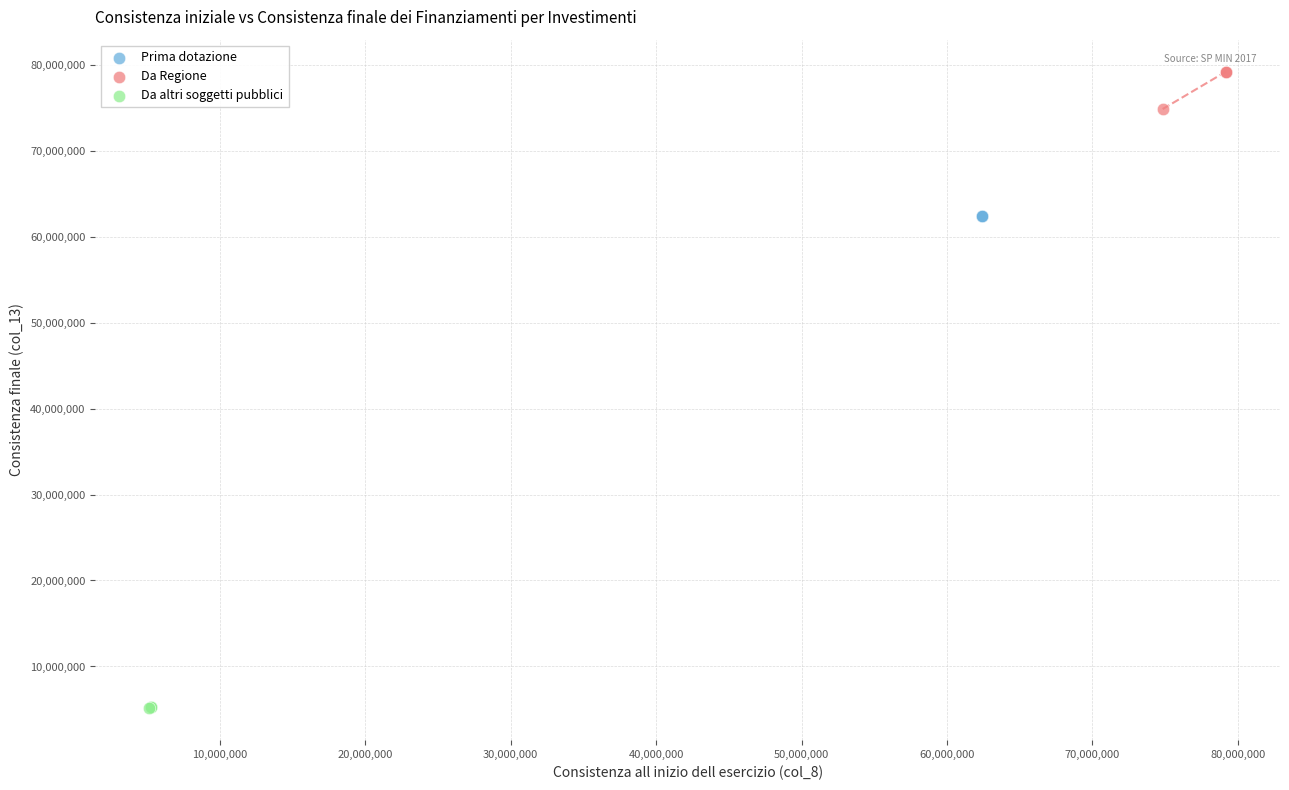

What are all the series names shown in the legend?

Prima dotazione, Da Regione, Da altri soggetti pubblici